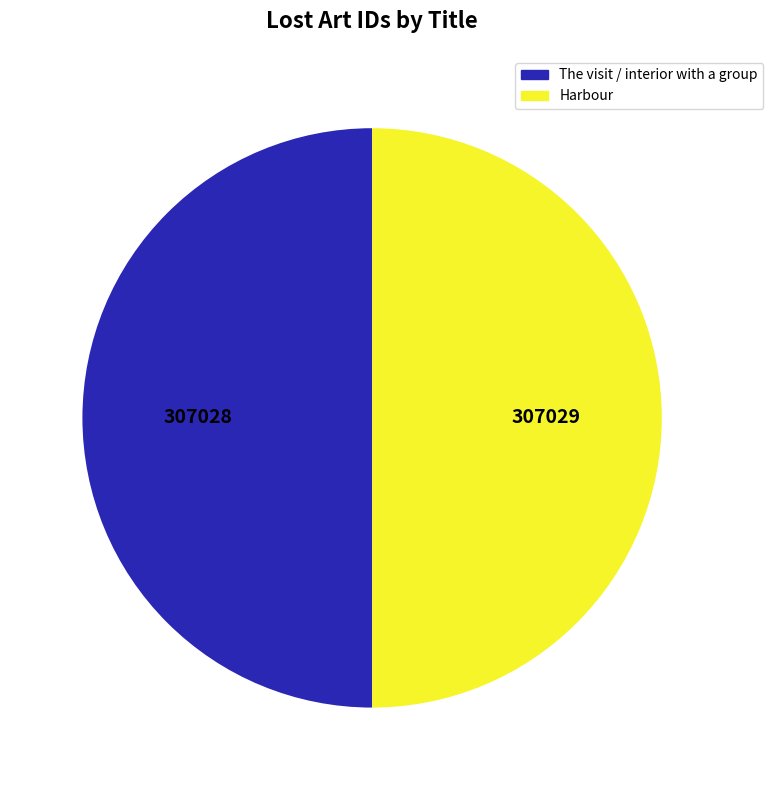

Is the sum of Harbour and The visit / interior with a group greater than half?

Yes